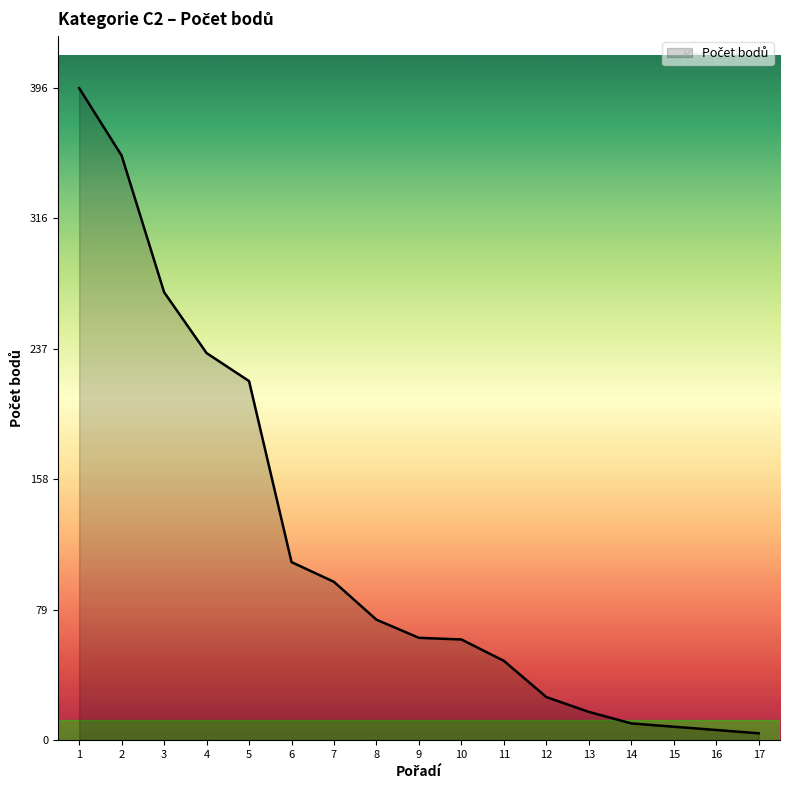

The value at 8 is 105. True or false?

False